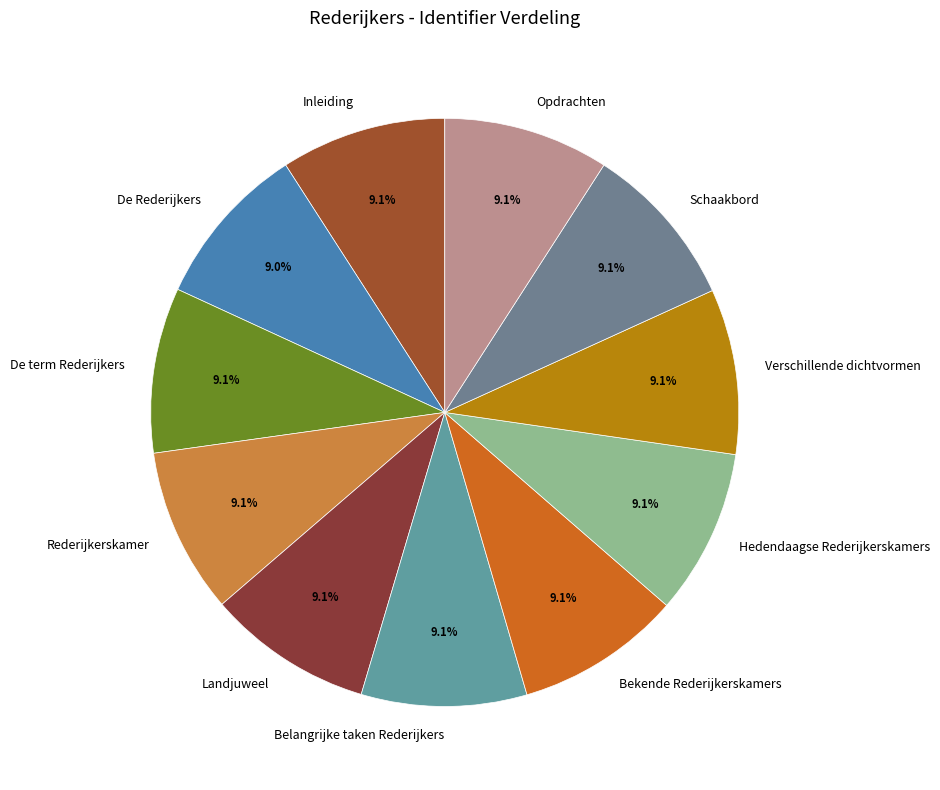

Does Hedendaagse Rederijkerskamers represent more than half of the total?

No